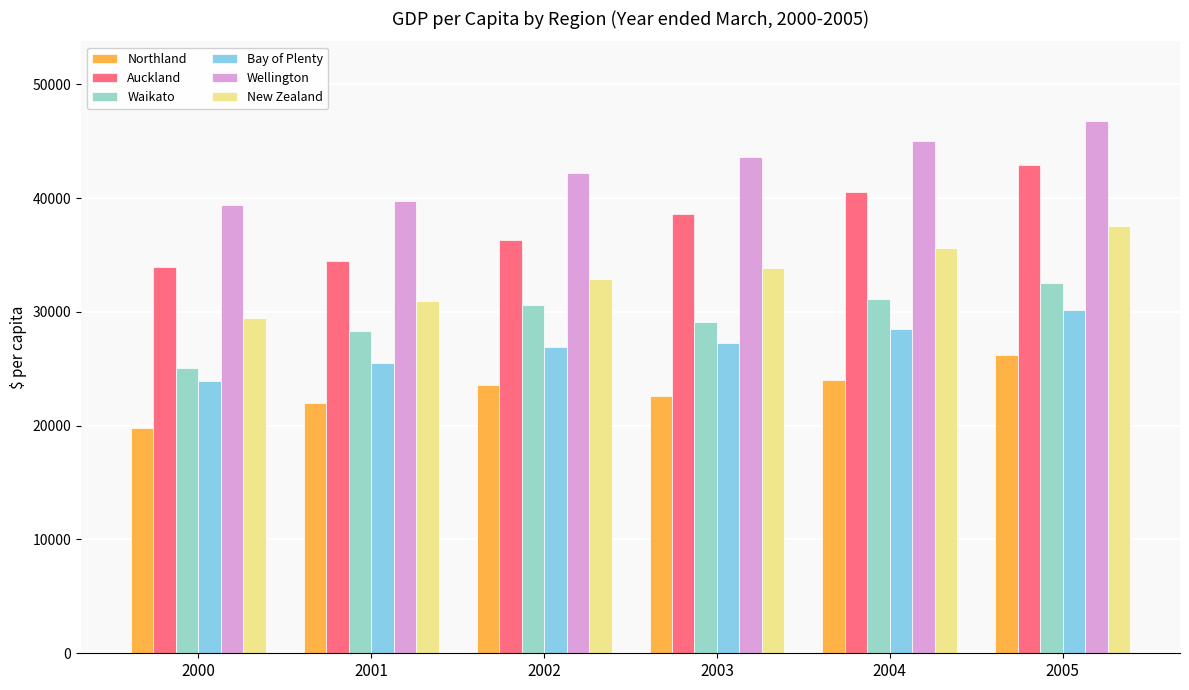

What are all the series names shown in the legend?

Northland, Auckland, Waikato, Bay of Plenty, Wellington, New Zealand